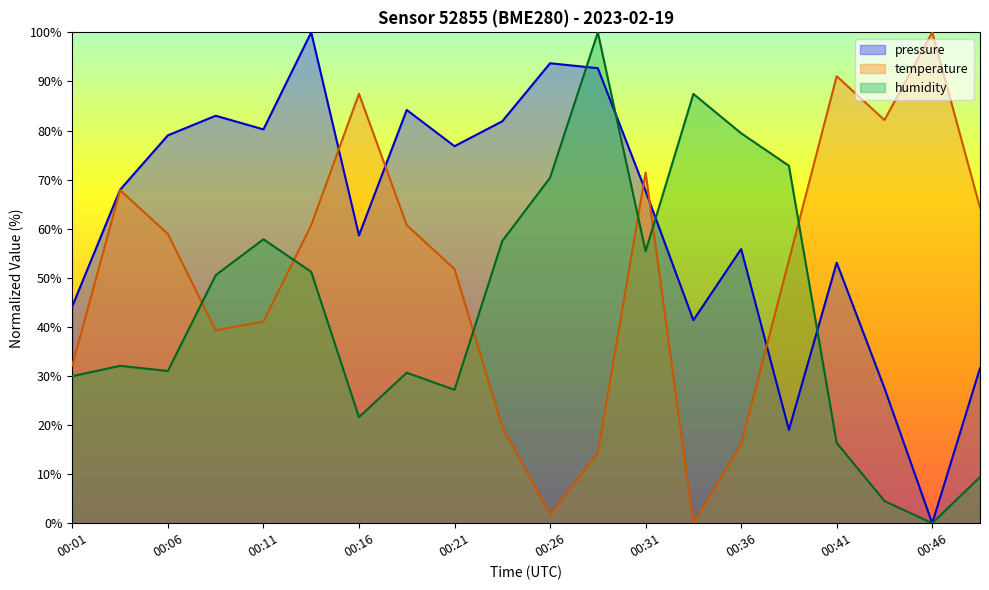

True or false: pressure has a value of 155.2 at 00:26.

False